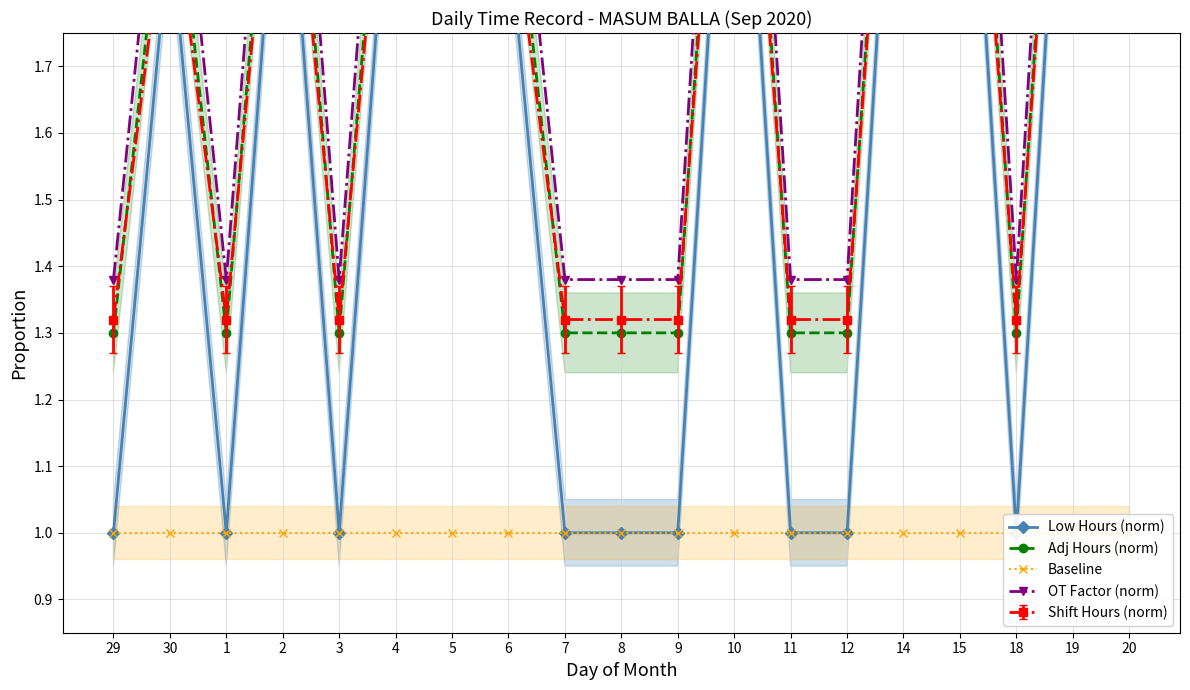

Is it true that Low Hours (norm) equals 0.9 at 10?

False